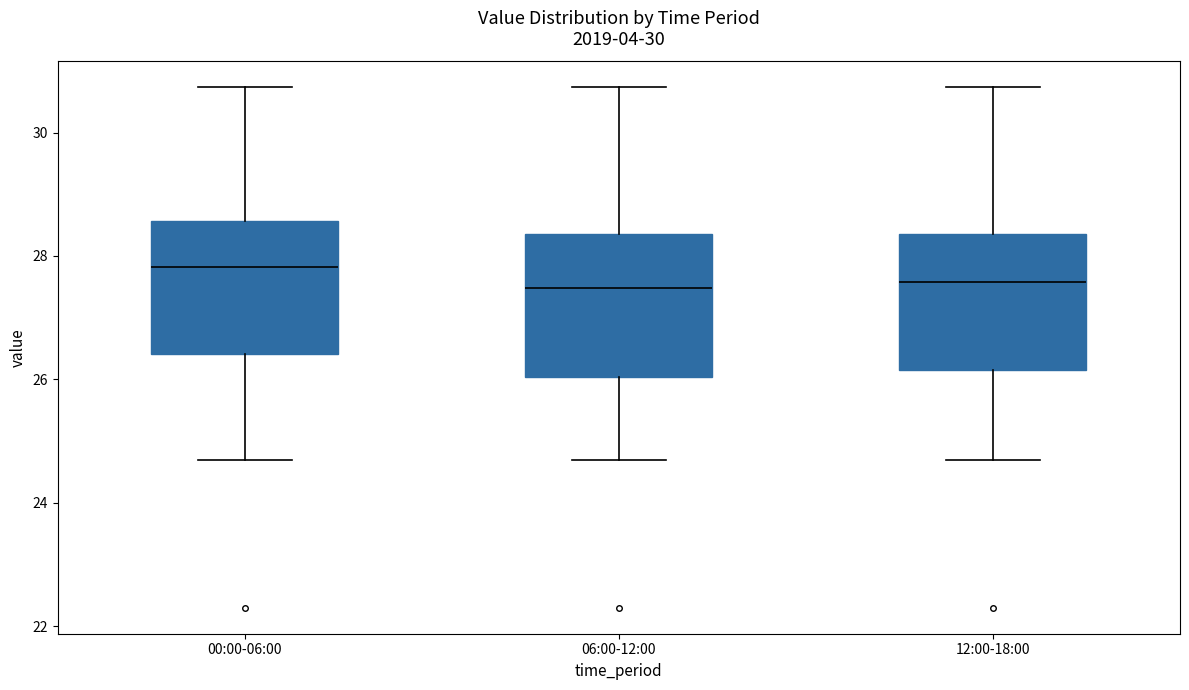

Which box has the highest median line?

00:00-06:00